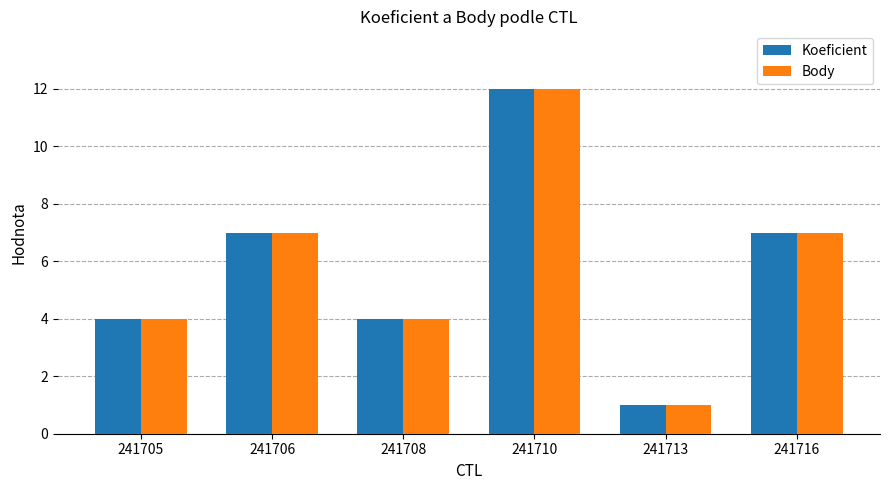

What is the difference between the Body values at 241710 and 241716?

5